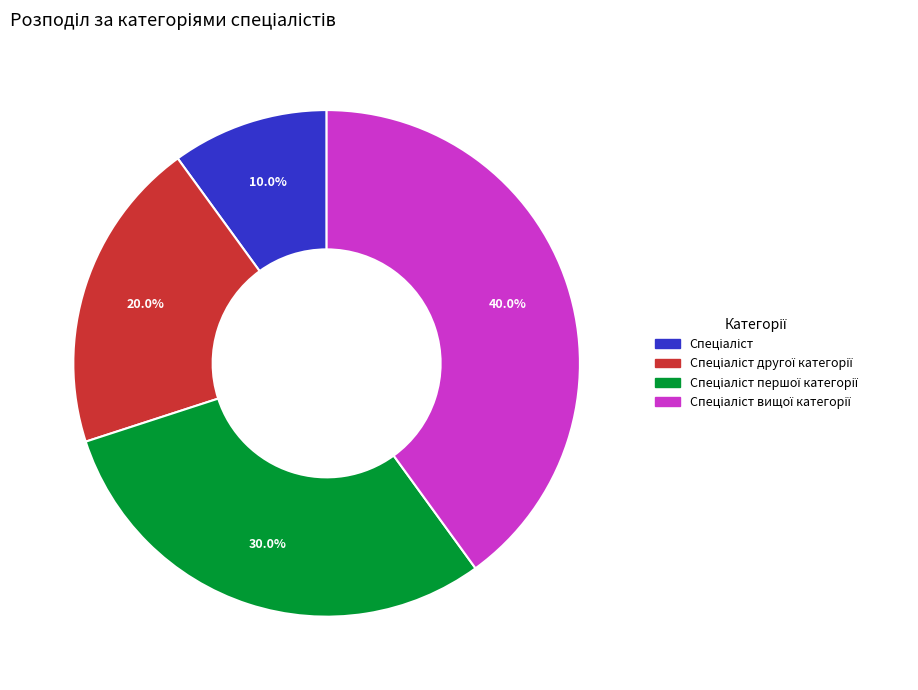

Is there any slice that represents more than half of the pie?

No